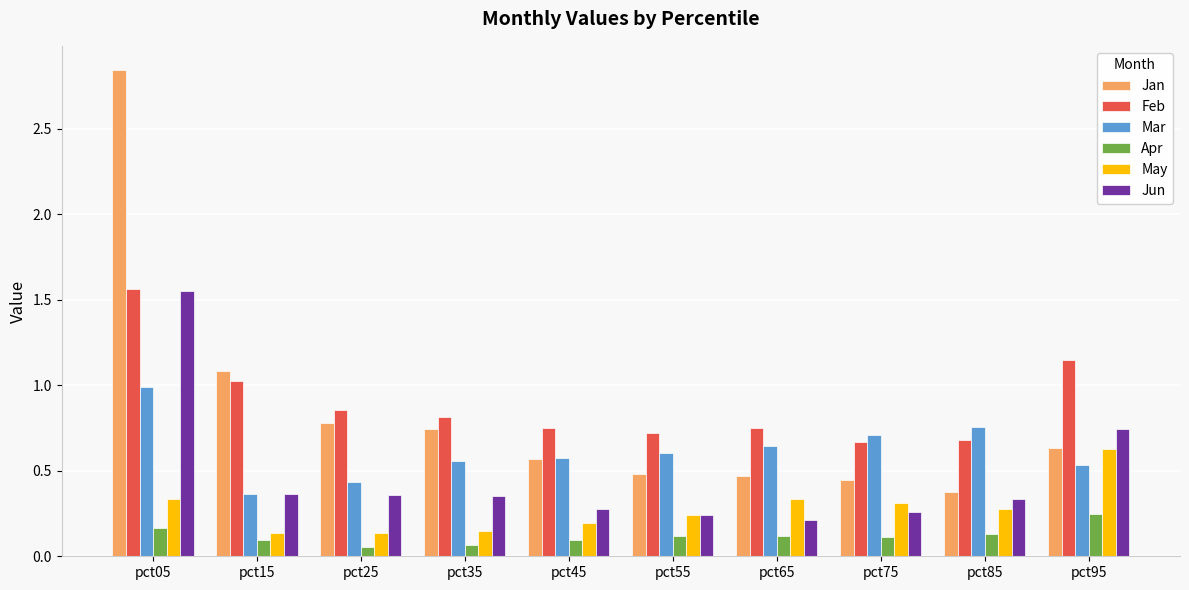

What is the sum of all Feb values?

9.0